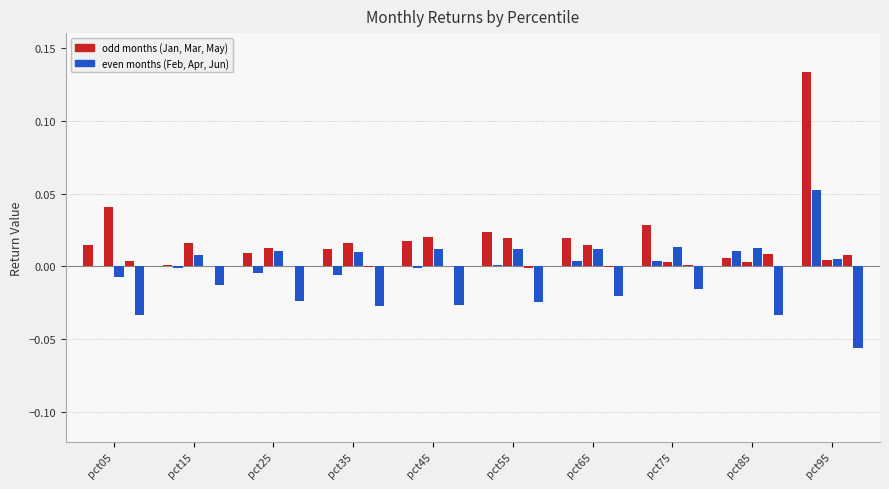

Reading right to left, list all the values displayed in this chart.

Jan: pct95=0.1	pct85=0.0	pct75=0.0	pct65=0.0	pct55=0.0	pct45=0.0	pct35=0.0	pct25=0.0	pct15=0.0	pct05=0.0
Feb: pct95=0.1	pct85=0.0	pct75=0.0	pct65=0.0	pct55=0.0	pct45=-0.0	pct35=-0.0	pct25=-0.0	pct15=-0.0	pct05=0.0
Mar: pct95=0.0	pct85=0.0	pct75=0.0	pct65=0.0	pct55=0.0	pct45=0.0	pct35=0.0	pct25=0.0	pct15=0.0	pct05=0.0
Apr: pct95=0.0	pct85=0.0	pct75=0.0	pct65=0.0	pct55=0.0	pct45=0.0	pct35=0.0	pct25=0.0	pct15=0.0	pct05=-0.0
May: pct95=0.0	pct85=0.0	pct75=0.0	pct65=-0.0	pct55=-0.0	pct45=0.0	pct35=-0.0	pct25=0.0	pct15=0.0	pct05=0.0
Jun: pct95=-0.1	pct85=-0.0	pct75=-0.0	pct65=-0.0	pct55=-0.0	pct45=-0.0	pct35=-0.0	pct25=-0.0	pct15=-0.0	pct05=-0.0